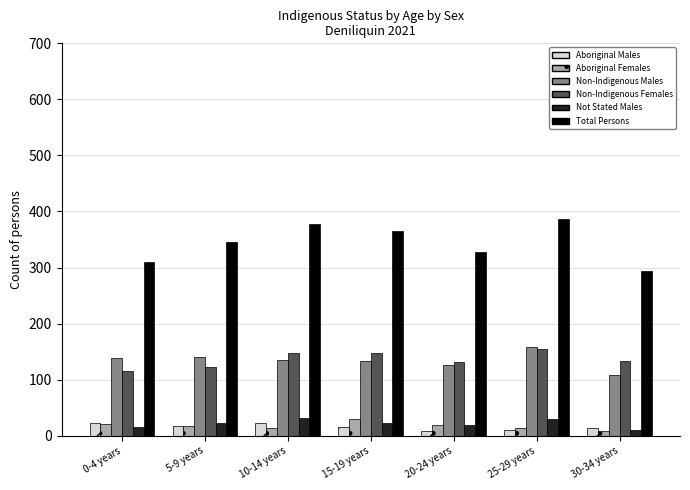

What is the highest value of the Not Stated Males series?

31